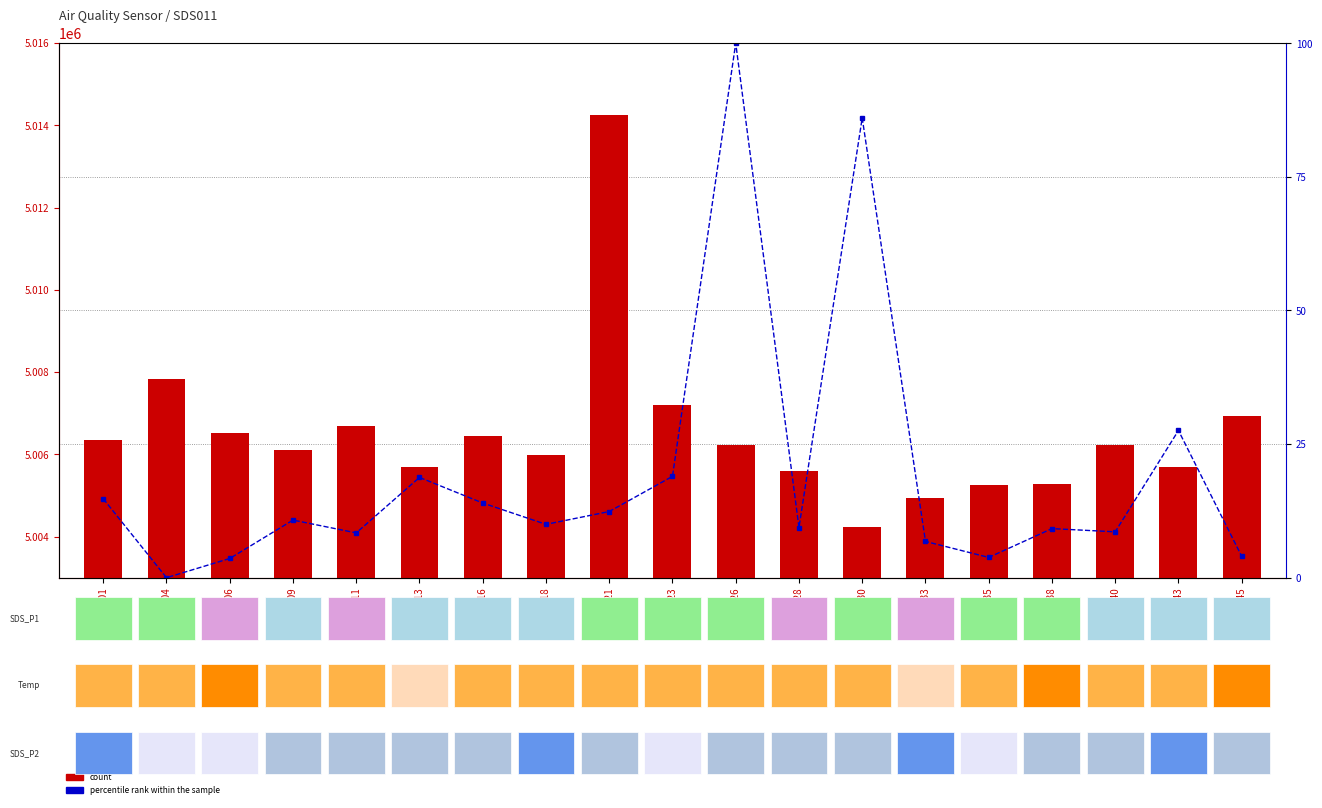

Rank the series at 00:18 from lowest to highest value.

percentile rank within the sample, count